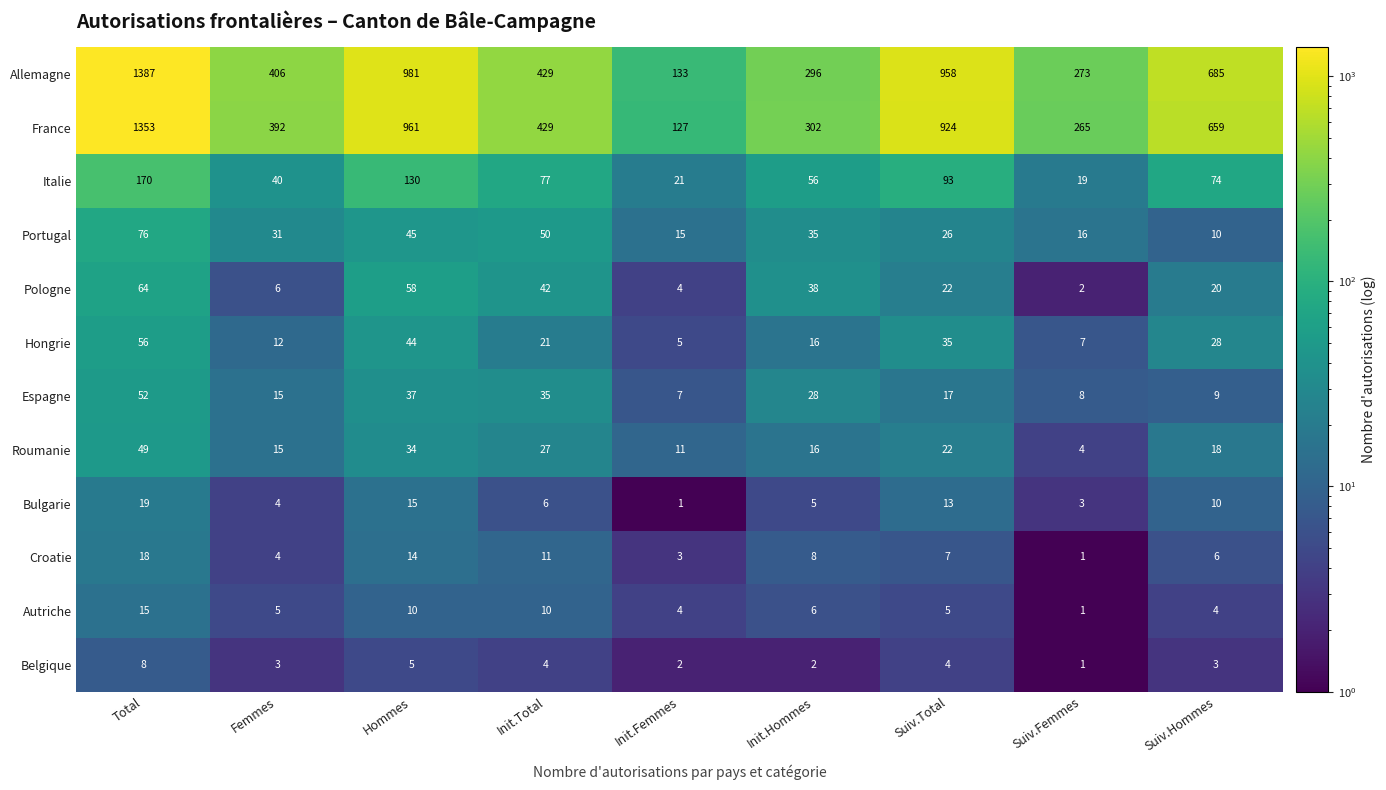

Is it true that France equals 429 at Init.Total?

True